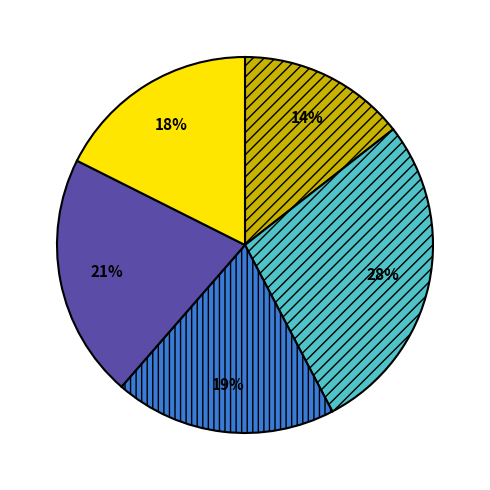

To the nearest percent, what is the average slice percentage?

20%